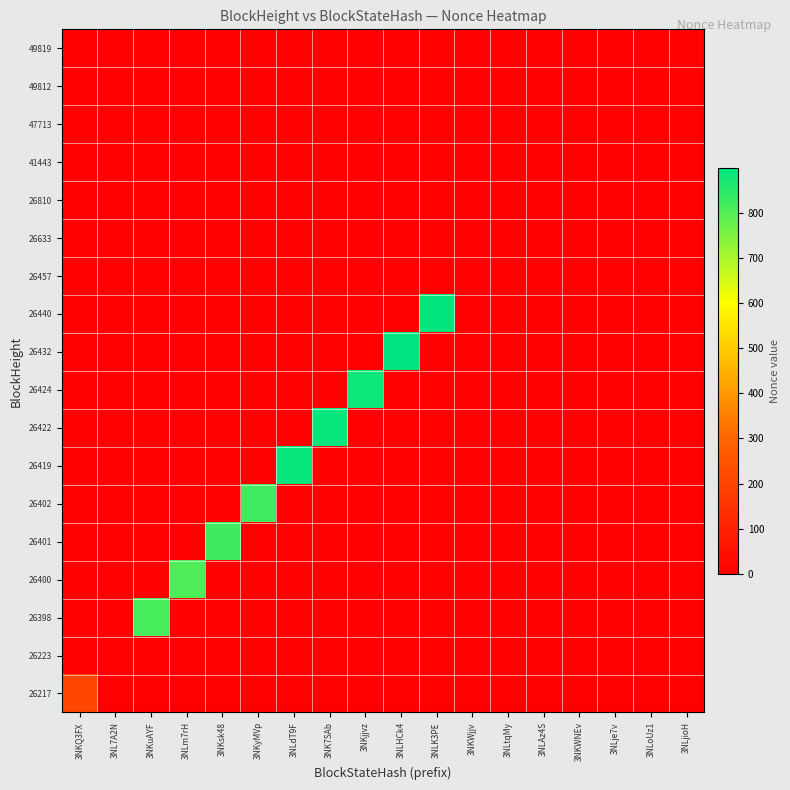

Reading left to right, what are all the values shown in this chart?

26217: 3NKQ3FX=210	3NL7A2N=0	3NKuAYF=0	3NLm7rH=0	3NKsk48=0	3NKyMVp=0	3NLdT9F=0	3NK7SAb=0	3NKjjvz=0	3NLHCk4=0	3NLK3PE=0	3NKWjjv=0	3NLtqMy=0	3NLAz4S=0	3NKWNEv=0	3NLje7v=0	3NLoUz1=0	3NLjioH=0
26223: 3NKQ3FX=0	3NL7A2N=0	3NKuAYF=0	3NLm7rH=0	3NKsk48=0	3NKyMVp=0	3NLdT9F=0	3NK7SAb=0	3NKjjvz=0	3NLHCk4=0	3NLK3PE=0	3NKWjjv=0	3NLtqMy=0	3NLAz4S=0	3NKWNEv=0	3NLje7v=0	3NLoUz1=0	3NLjioH=0
26398: 3NKQ3FX=0	3NL7A2N=0	3NKuAYF=816	3NLm7rH=0	3NKsk48=0	3NKyMVp=0	3NLdT9F=0	3NK7SAb=0	3NKjjvz=0	3NLHCk4=0	3NLK3PE=0	3NKWjjv=0	3NLtqMy=0	3NLAz4S=0	3NKWNEv=0	3NLje7v=0	3NLoUz1=0	3NLjioH=0
26400: 3NKQ3FX=0	3NL7A2N=0	3NKuAYF=0	3NLm7rH=807	3NKsk48=0	3NKyMVp=0	3NLdT9F=0	3NK7SAb=0	3NKjjvz=0	3NLHCk4=0	3NLK3PE=0	3NKWjjv=0	3NLtqMy=0	3NLAz4S=0	3NKWNEv=0	3NLje7v=0	3NLoUz1=0	3NLjioH=0
26401: 3NKQ3FX=0	3NL7A2N=0	3NKuAYF=0	3NLm7rH=0	3NKsk48=824	3NKyMVp=0	3NLdT9F=0	3NK7SAb=0	3NKjjvz=0	3NLHCk4=0	3NLK3PE=0	3NKWjjv=0	3NLtqMy=0	3NLAz4S=0	3NKWNEv=0	3NLje7v=0	3NLoUz1=0	3NLjioH=0
26402: 3NKQ3FX=0	3NL7A2N=0	3NKuAYF=0	3NLm7rH=0	3NKsk48=0	3NKyMVp=823	3NLdT9F=0	3NK7SAb=0	3NKjjvz=0	3NLHCk4=0	3NLK3PE=0	3NKWjjv=0	3NLtqMy=0	3NLAz4S=0	3NKWNEv=0	3NLje7v=0	3NLoUz1=0	3NLjioH=0
26419: 3NKQ3FX=0	3NL7A2N=0	3NKuAYF=0	3NLm7rH=0	3NKsk48=0	3NKyMVp=0	3NLdT9F=891	3NK7SAb=0	3NKjjvz=0	3NLHCk4=0	3NLK3PE=0	3NKWjjv=0	3NLtqMy=0	3NLAz4S=0	3NKWNEv=0	3NLje7v=0	3NLoUz1=0	3NLjioH=0
26422: 3NKQ3FX=0	3NL7A2N=0	3NKuAYF=0	3NLm7rH=0	3NKsk48=0	3NKyMVp=0	3NLdT9F=0	3NK7SAb=891	3NKjjvz=0	3NLHCk4=0	3NLK3PE=0	3NKWjjv=0	3NLtqMy=0	3NLAz4S=0	3NKWNEv=0	3NLje7v=0	3NLoUz1=0	3NLjioH=0
26424: 3NKQ3FX=0	3NL7A2N=0	3NKuAYF=0	3NLm7rH=0	3NKsk48=0	3NKyMVp=0	3NLdT9F=0	3NK7SAb=0	3NKjjvz=883	3NLHCk4=0	3NLK3PE=0	3NKWjjv=0	3NLtqMy=0	3NLAz4S=0	3NKWNEv=0	3NLje7v=0	3NLoUz1=0	3NLjioH=0
26432: 3NKQ3FX=0	3NL7A2N=0	3NKuAYF=0	3NLm7rH=0	3NKsk48=0	3NKyMVp=0	3NLdT9F=0	3NK7SAb=0	3NKjjvz=0	3NLHCk4=899	3NLK3PE=0	3NKWjjv=0	3NLtqMy=0	3NLAz4S=0	3NKWNEv=0	3NLje7v=0	3NLoUz1=0	3NLjioH=0
26440: 3NKQ3FX=0	3NL7A2N=0	3NKuAYF=0	3NLm7rH=0	3NKsk48=0	3NKyMVp=0	3NLdT9F=0	3NK7SAb=0	3NKjjvz=0	3NLHCk4=0	3NLK3PE=896	3NKWjjv=0	3NLtqMy=0	3NLAz4S=0	3NKWNEv=0	3NLje7v=0	3NLoUz1=0	3NLjioH=0
26457: 3NKQ3FX=0	3NL7A2N=0	3NKuAYF=0	3NLm7rH=0	3NKsk48=0	3NKyMVp=0	3NLdT9F=0	3NK7SAb=0	3NKjjvz=0	3NLHCk4=0	3NLK3PE=0	3NKWjjv=1	3NLtqMy=0	3NLAz4S=0	3NKWNEv=0	3NLje7v=0	3NLoUz1=0	3NLjioH=0
26633: 3NKQ3FX=0	3NL7A2N=0	3NKuAYF=0	3NLm7rH=0	3NKsk48=0	3NKyMVp=0	3NLdT9F=0	3NK7SAb=0	3NKjjvz=0	3NLHCk4=0	3NLK3PE=0	3NKWjjv=0	3NLtqMy=2	3NLAz4S=0	3NKWNEv=0	3NLje7v=0	3NLoUz1=0	3NLjioH=0
26810: 3NKQ3FX=0	3NL7A2N=0	3NKuAYF=0	3NLm7rH=0	3NKsk48=0	3NKyMVp=0	3NLdT9F=0	3NK7SAb=0	3NKjjvz=0	3NLHCk4=0	3NLK3PE=0	3NKWjjv=0	3NLtqMy=0	3NLAz4S=3	3NKWNEv=0	3NLje7v=0	3NLoUz1=0	3NLjioH=0
41443: 3NKQ3FX=0	3NL7A2N=0	3NKuAYF=0	3NLm7rH=0	3NKsk48=0	3NKyMVp=0	3NLdT9F=0	3NK7SAb=0	3NKjjvz=0	3NLHCk4=0	3NLK3PE=0	3NKWjjv=0	3NLtqMy=0	3NLAz4S=0	3NKWNEv=4	3NLje7v=0	3NLoUz1=0	3NLjioH=0
47713: 3NKQ3FX=0	3NL7A2N=0	3NKuAYF=0	3NLm7rH=0	3NKsk48=0	3NKyMVp=0	3NLdT9F=0	3NK7SAb=0	3NKjjvz=0	3NLHCk4=0	3NLK3PE=0	3NKWjjv=0	3NLtqMy=0	3NLAz4S=0	3NKWNEv=0	3NLje7v=5	3NLoUz1=0	3NLjioH=0
49812: 3NKQ3FX=0	3NL7A2N=0	3NKuAYF=0	3NLm7rH=0	3NKsk48=0	3NKyMVp=0	3NLdT9F=0	3NK7SAb=0	3NKjjvz=0	3NLHCk4=0	3NLK3PE=0	3NKWjjv=0	3NLtqMy=0	3NLAz4S=0	3NKWNEv=0	3NLje7v=0	3NLoUz1=6	3NLjioH=0
49819: 3NKQ3FX=0	3NL7A2N=0	3NKuAYF=0	3NLm7rH=0	3NKsk48=0	3NKyMVp=0	3NLdT9F=0	3NK7SAb=0	3NKjjvz=0	3NLHCk4=0	3NLK3PE=0	3NKWjjv=0	3NLtqMy=0	3NLAz4S=0	3NKWNEv=0	3NLje7v=0	3NLoUz1=0	3NLjioH=7